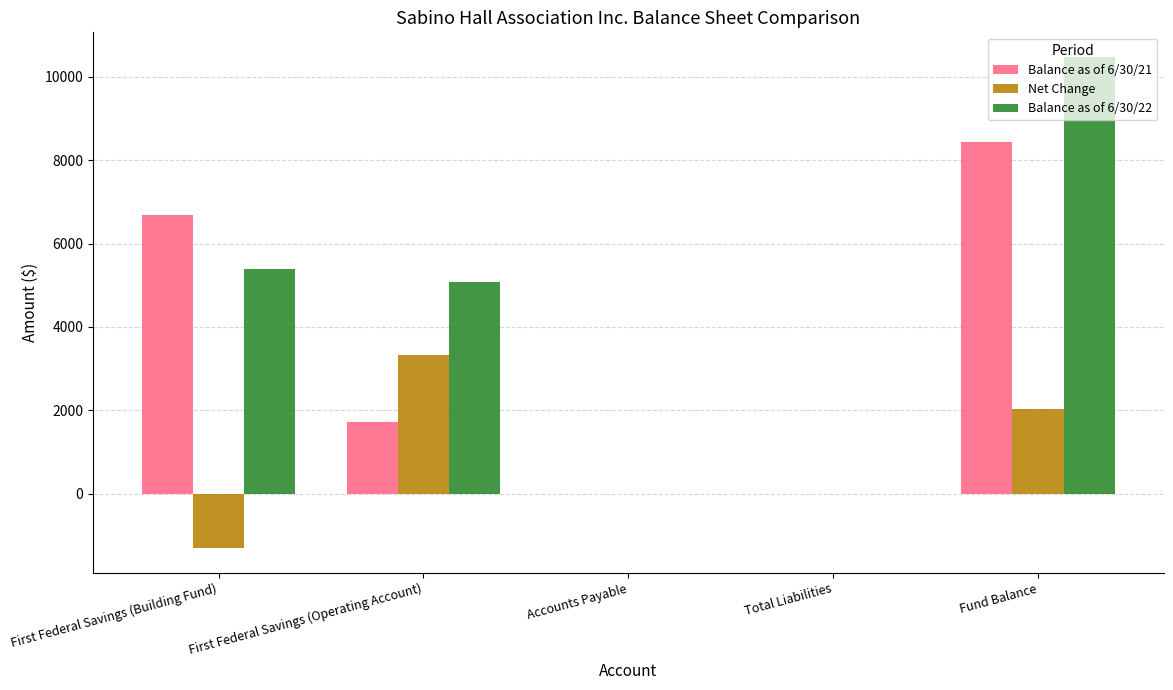

Which series has the largest range (max minus min)?

Balance as of 6/30/22